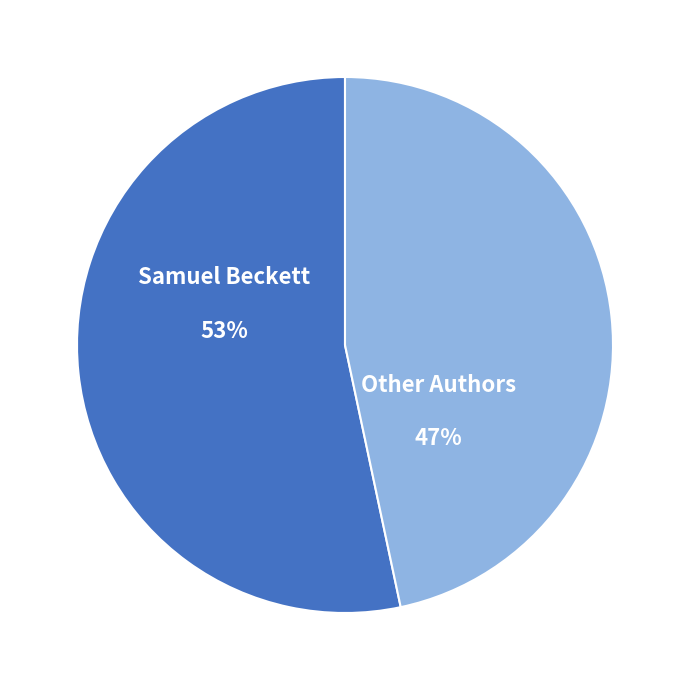

What is the largest slice in the pie chart?

Samuel Beckett